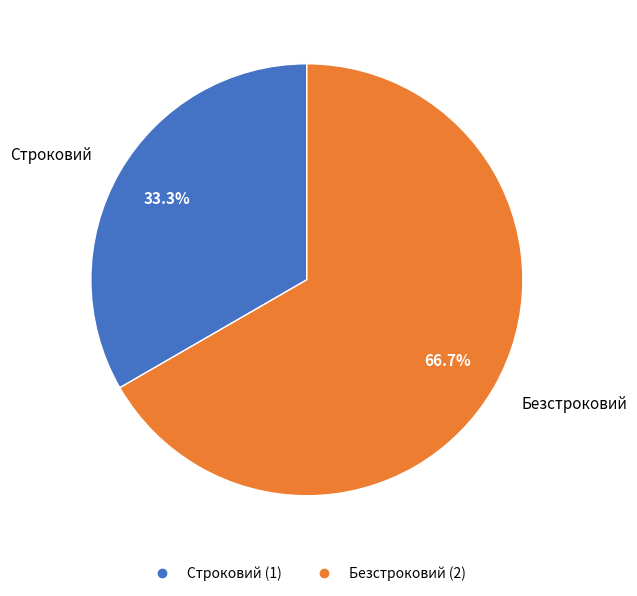

To the nearest percent, what percentage of the pie is Строковий?

33%